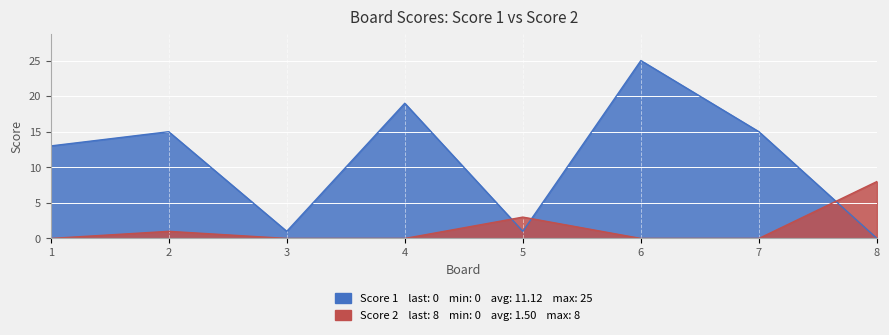

The value of Score 2 at 3 is -5. True or false?

False